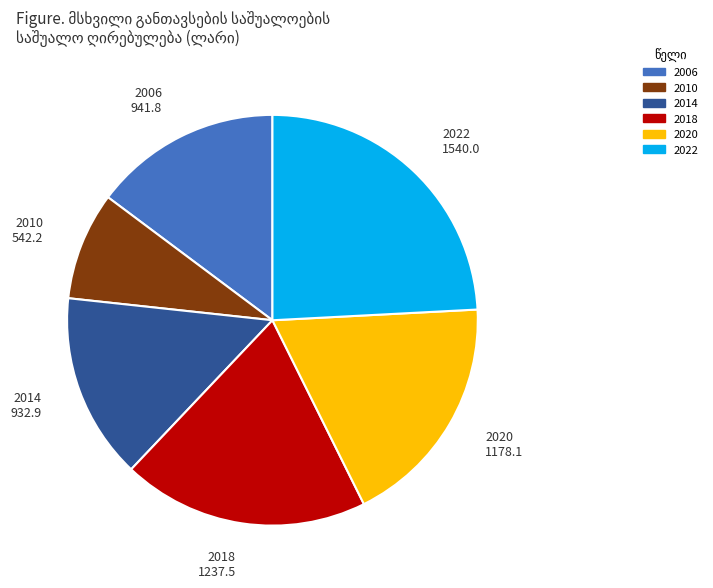

Is there a majority slice in this chart?

No